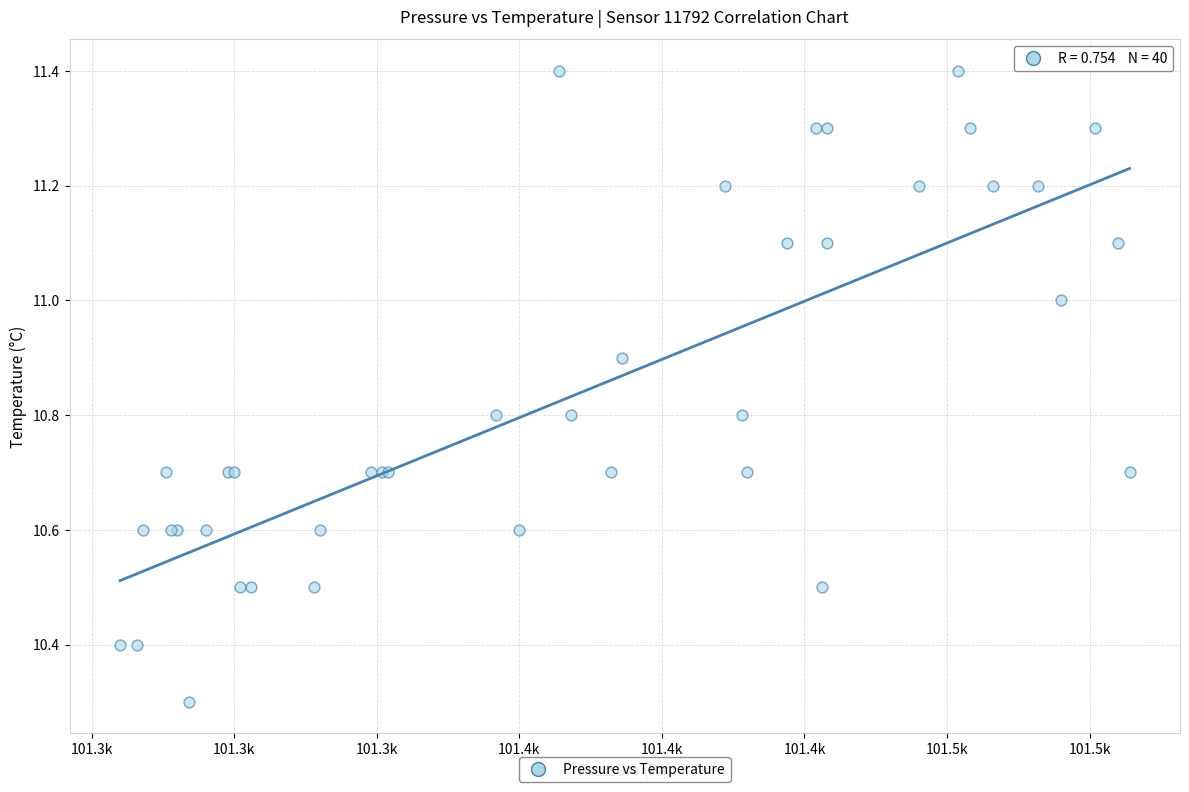

What Y value in the scatter plot is closest to 10?

10.3